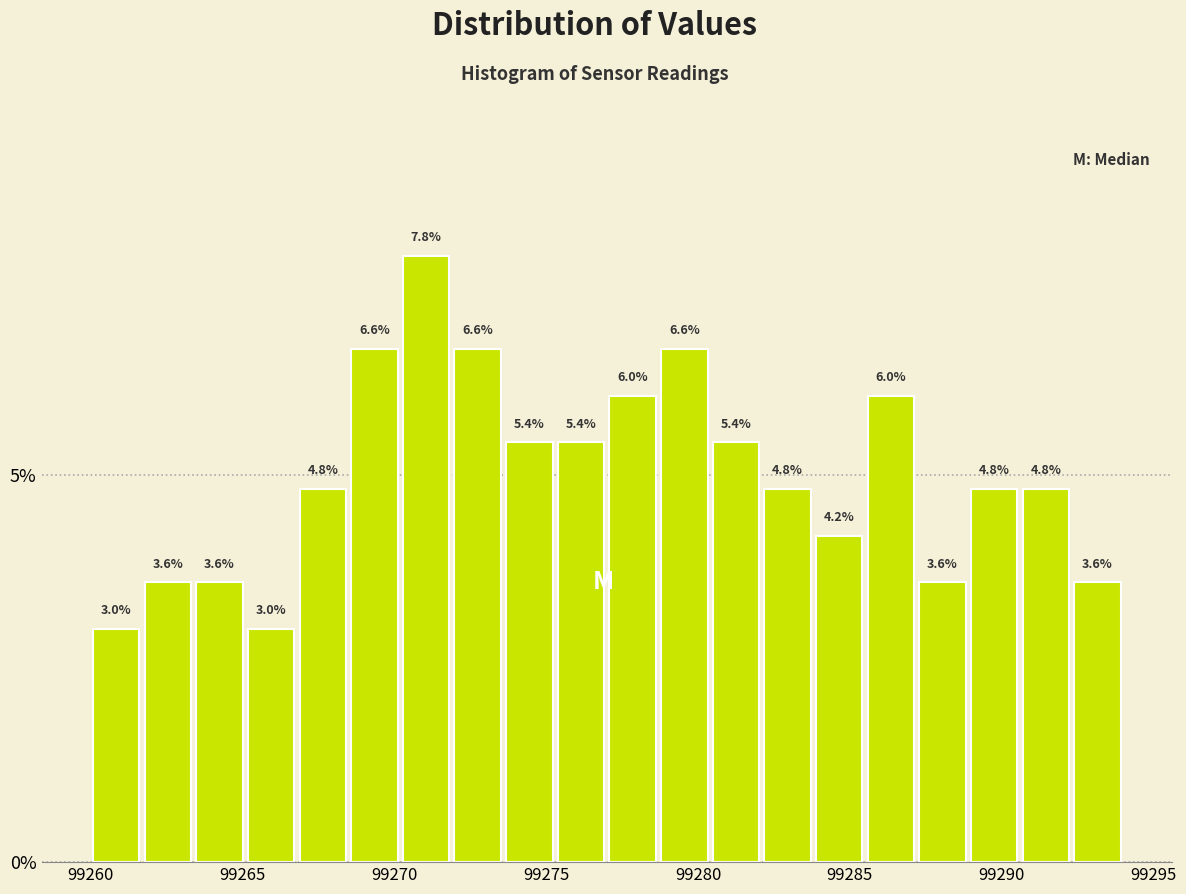

Read against the x-axis, roughly where is the centre of the tallest bar?

99271.0